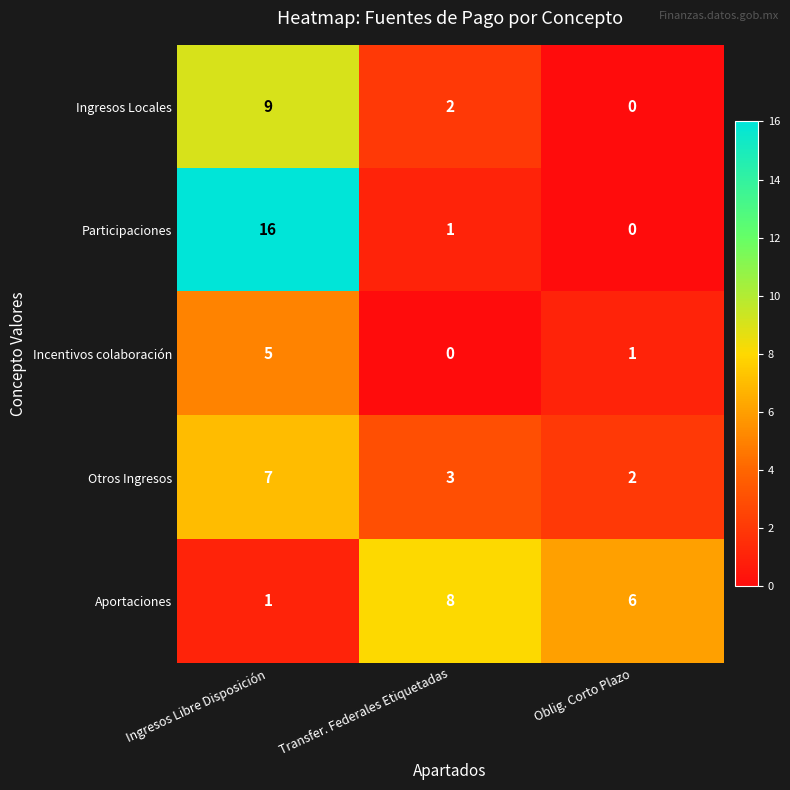

Which series changed the most between Ingresos Libre Disposición and Oblig. Corto Plazo?

Participaciones